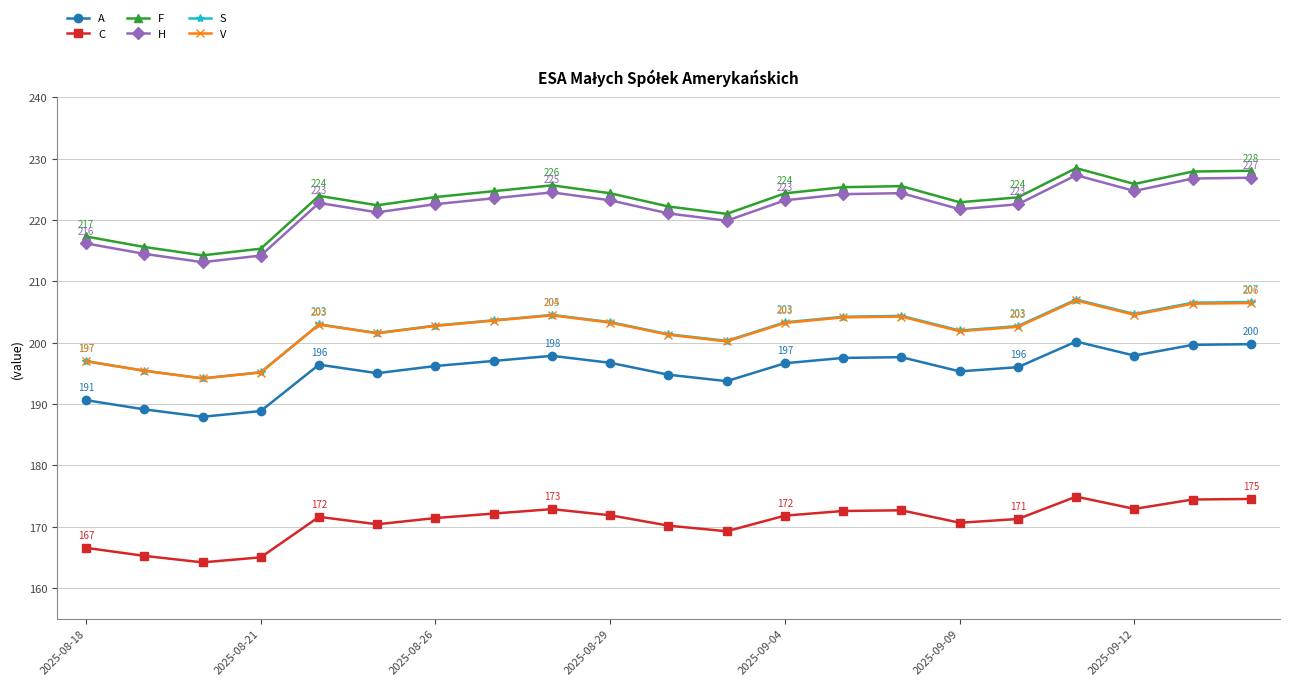

True or false: A has more than 2 interior local peaks.

True